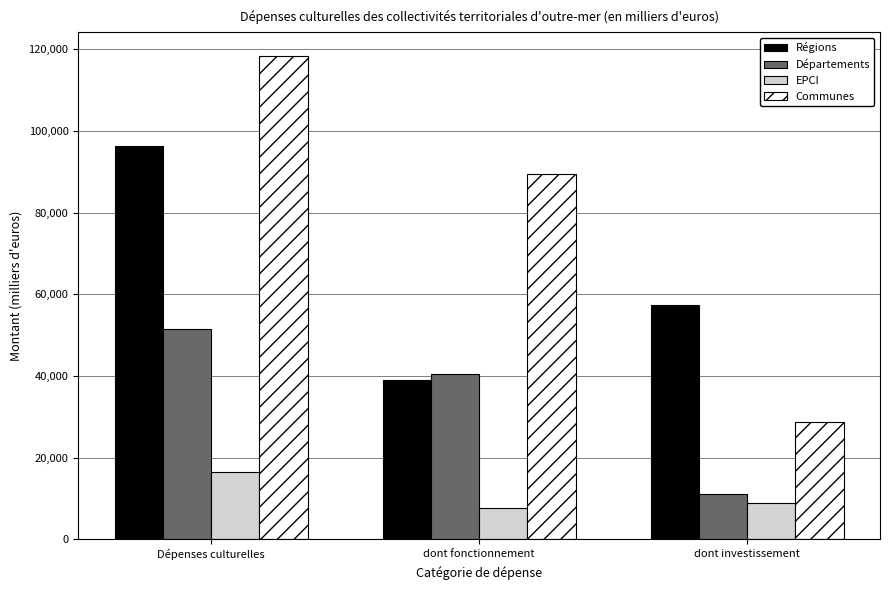

The Départements series shows 81919.0 at Dépenses culturelles. True or false?

False